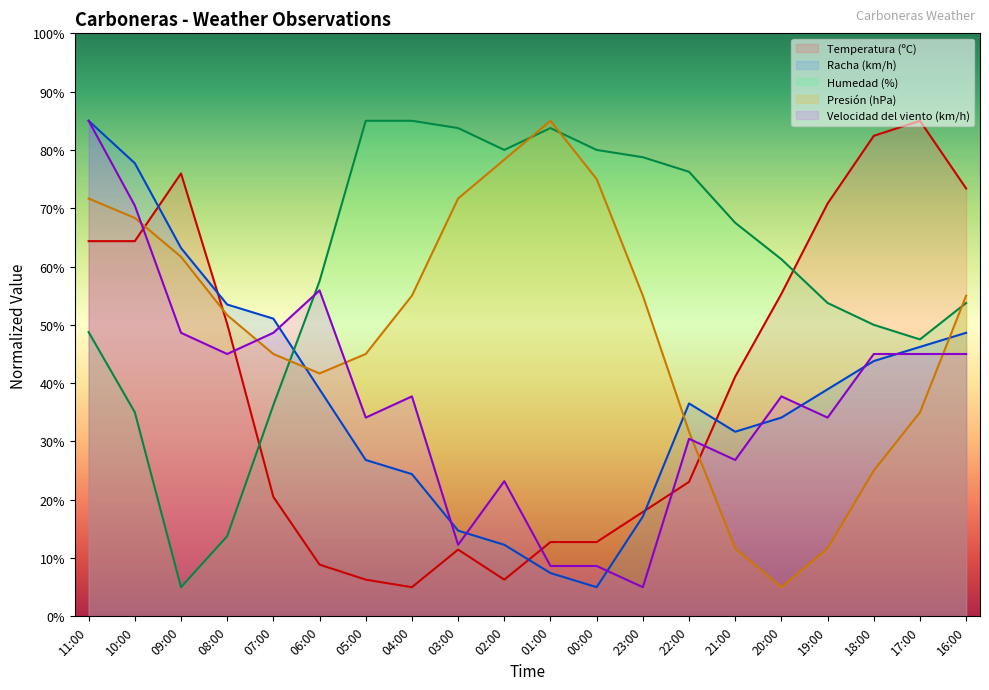

How many lines are shown in the chart?

5